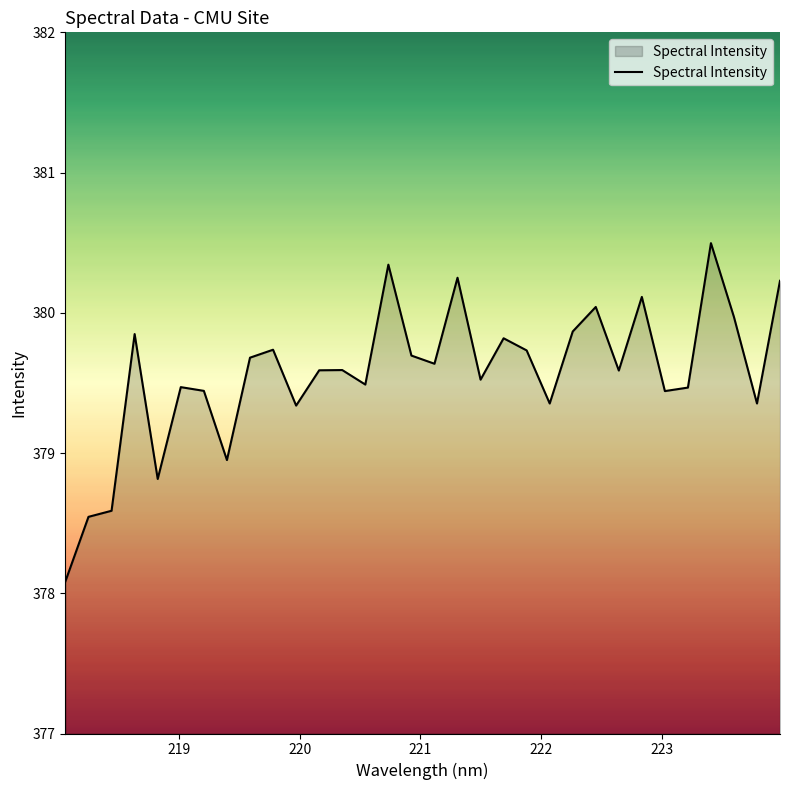

What is the minimum value shown in the chart?

378.1